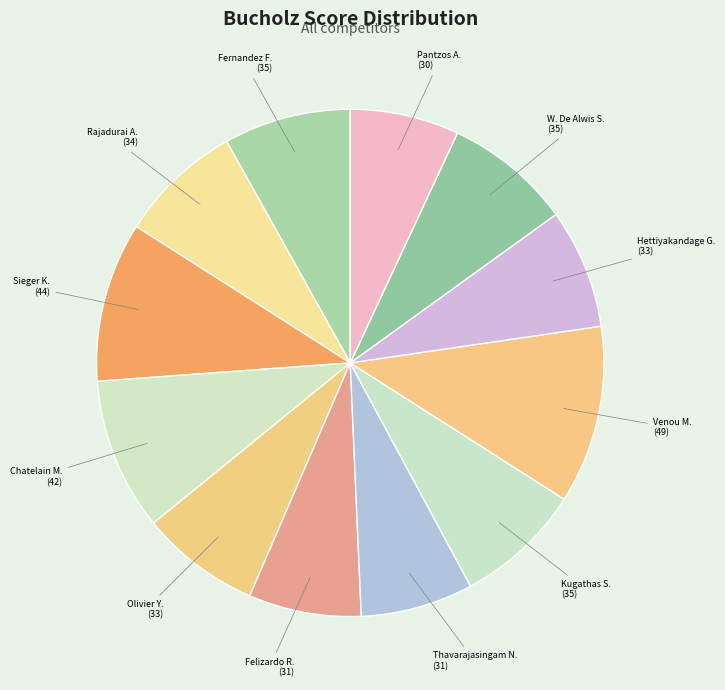

Count the number of slices in the pie.

12